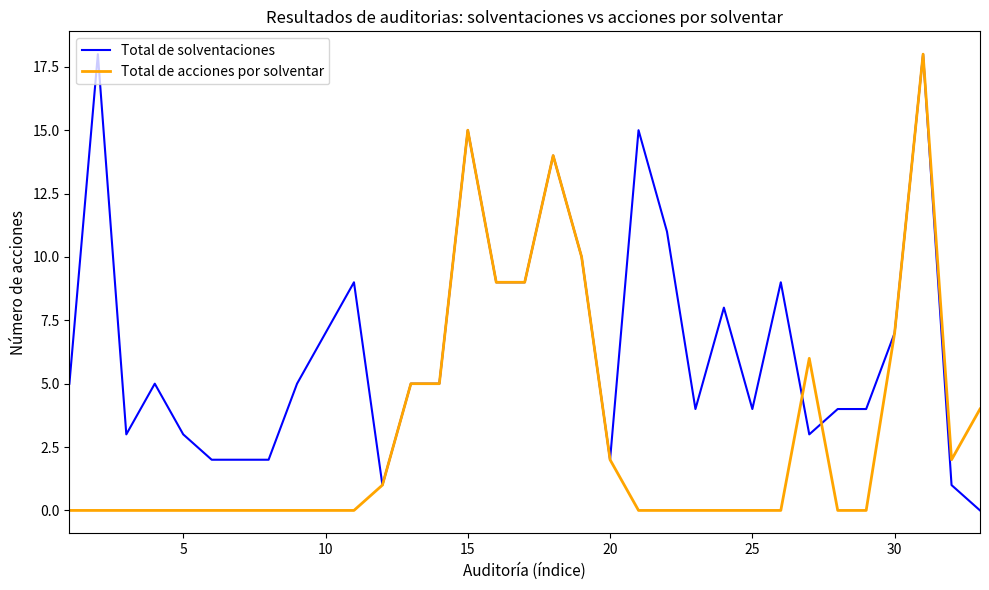

Does the chart have visible grid lines?

No